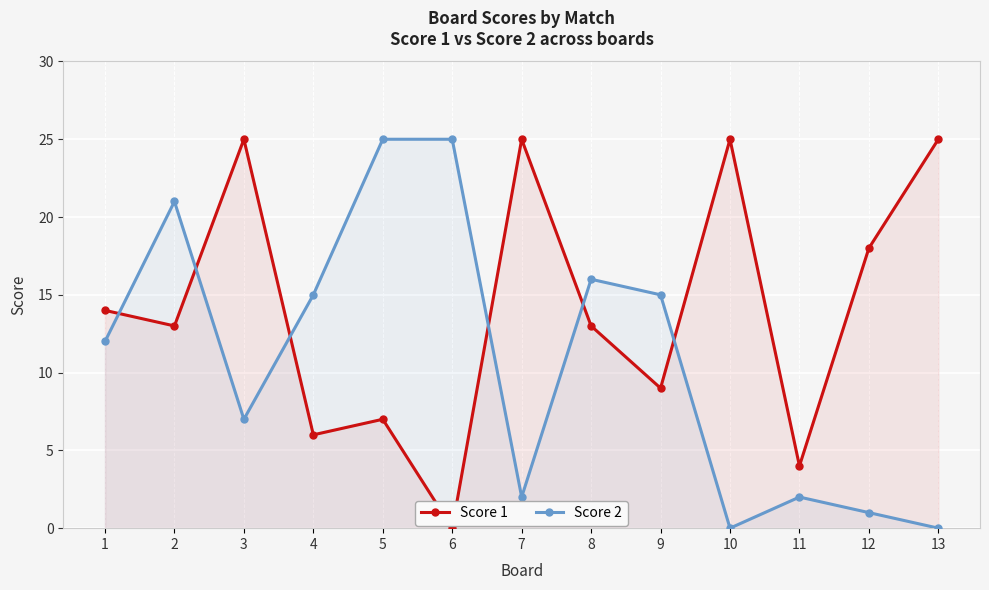

Where is Score 1 nearest to the value 12?

2